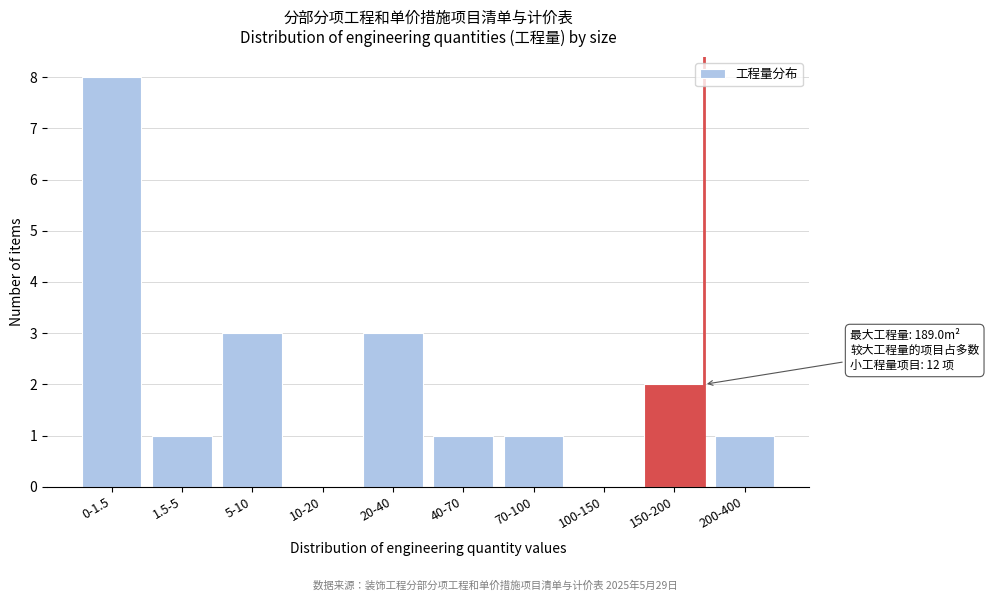

Reading left to right, list all the values displayed in this chart.

0-1.5=8	1.5-5=1	5-10=3	10-20=0	20-40=3	40-70=1	70-100=1	100-150=0	150-200=2	200-400=1